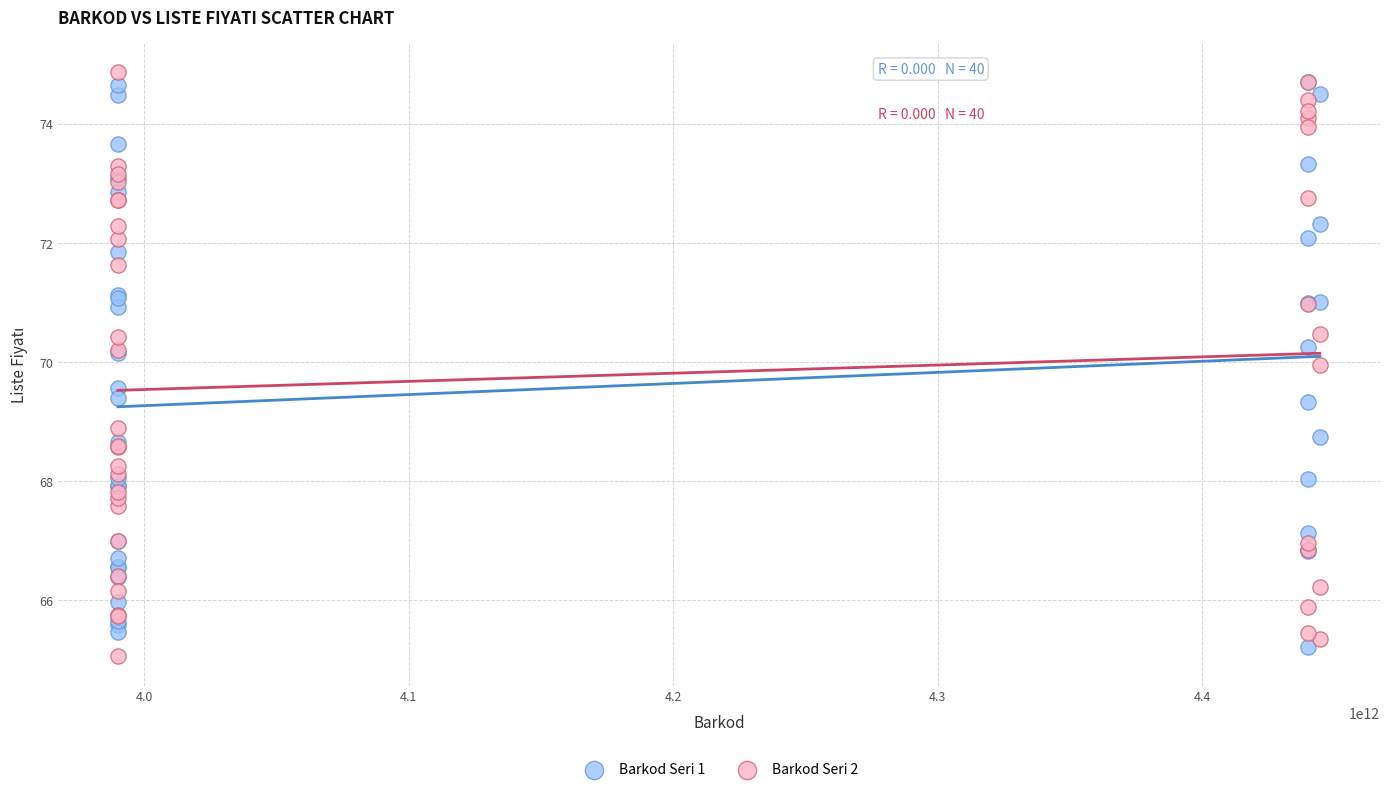

Which series contains the highest Y value?

Barkod Seri 2